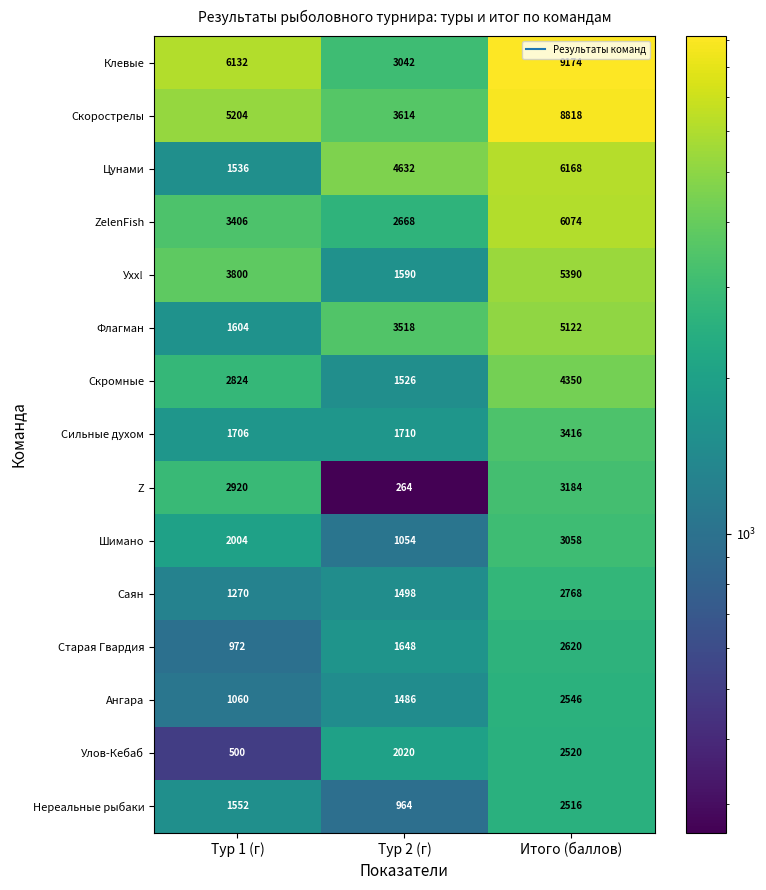

How many data points in Z are less than 2920?

1